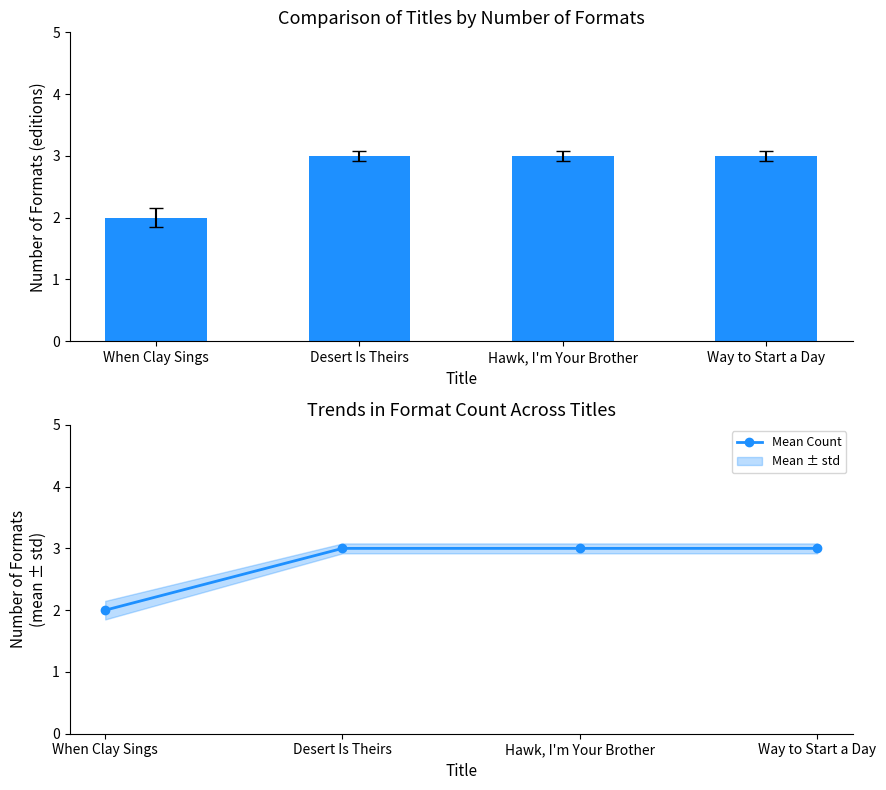

The Count of Editions series shows 1 at Desert Is Theirs. True or false?

False